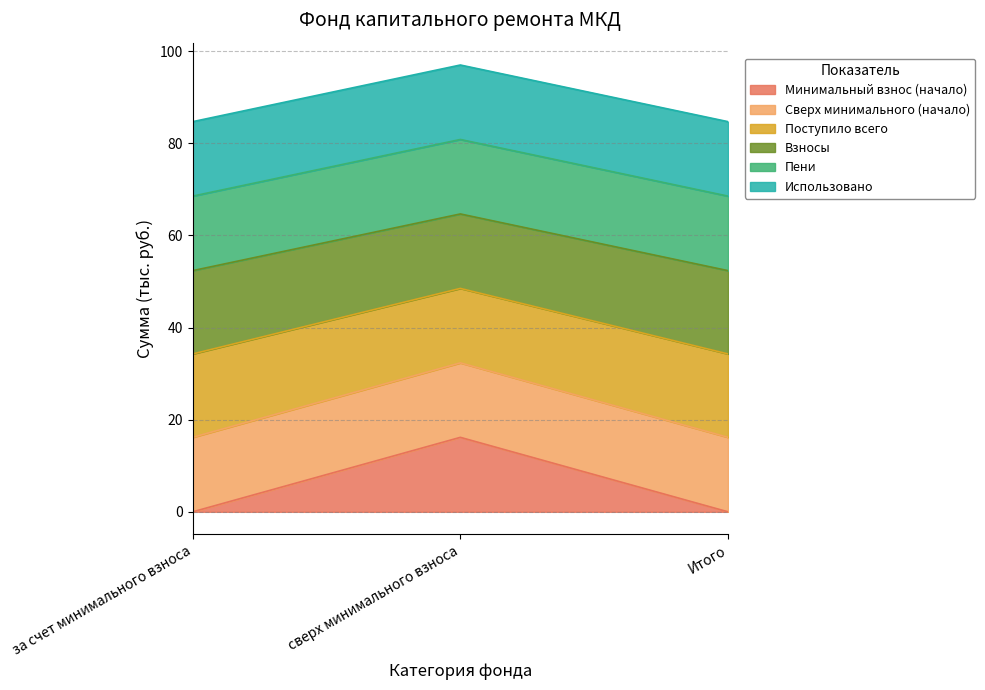

Does the chart display data point markers on the line(s)?

No